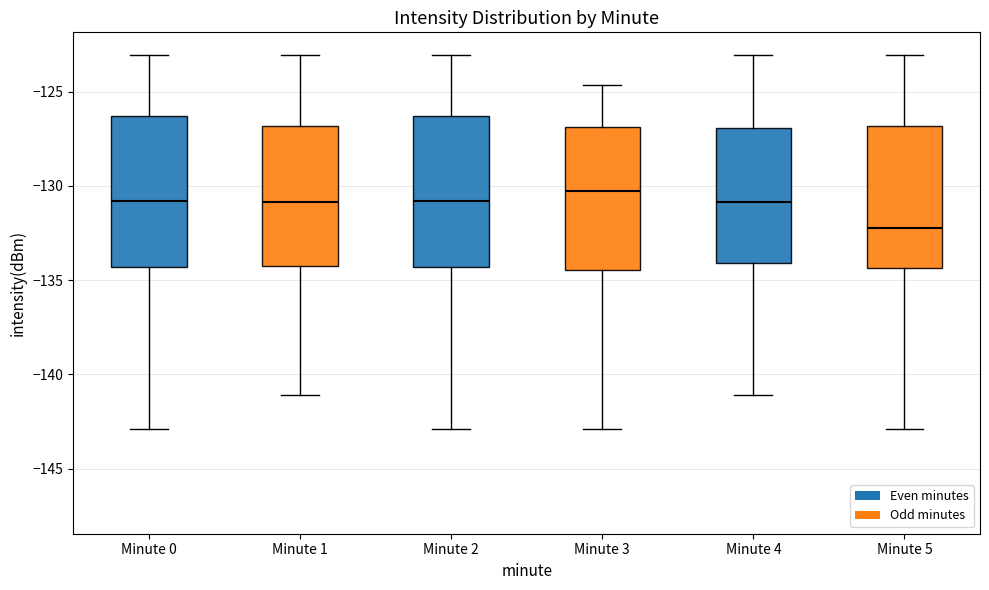

Where is the lower edge of the box for Minute 5 on the y-axis? The values are not printed on the chart, so give them approximately, as read against the axis.

-134.5